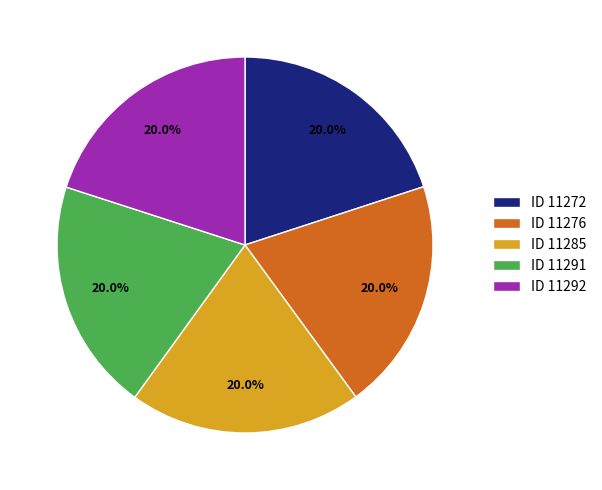

What percentage do ID 11292 and ID 11285 together represent?

40.0%